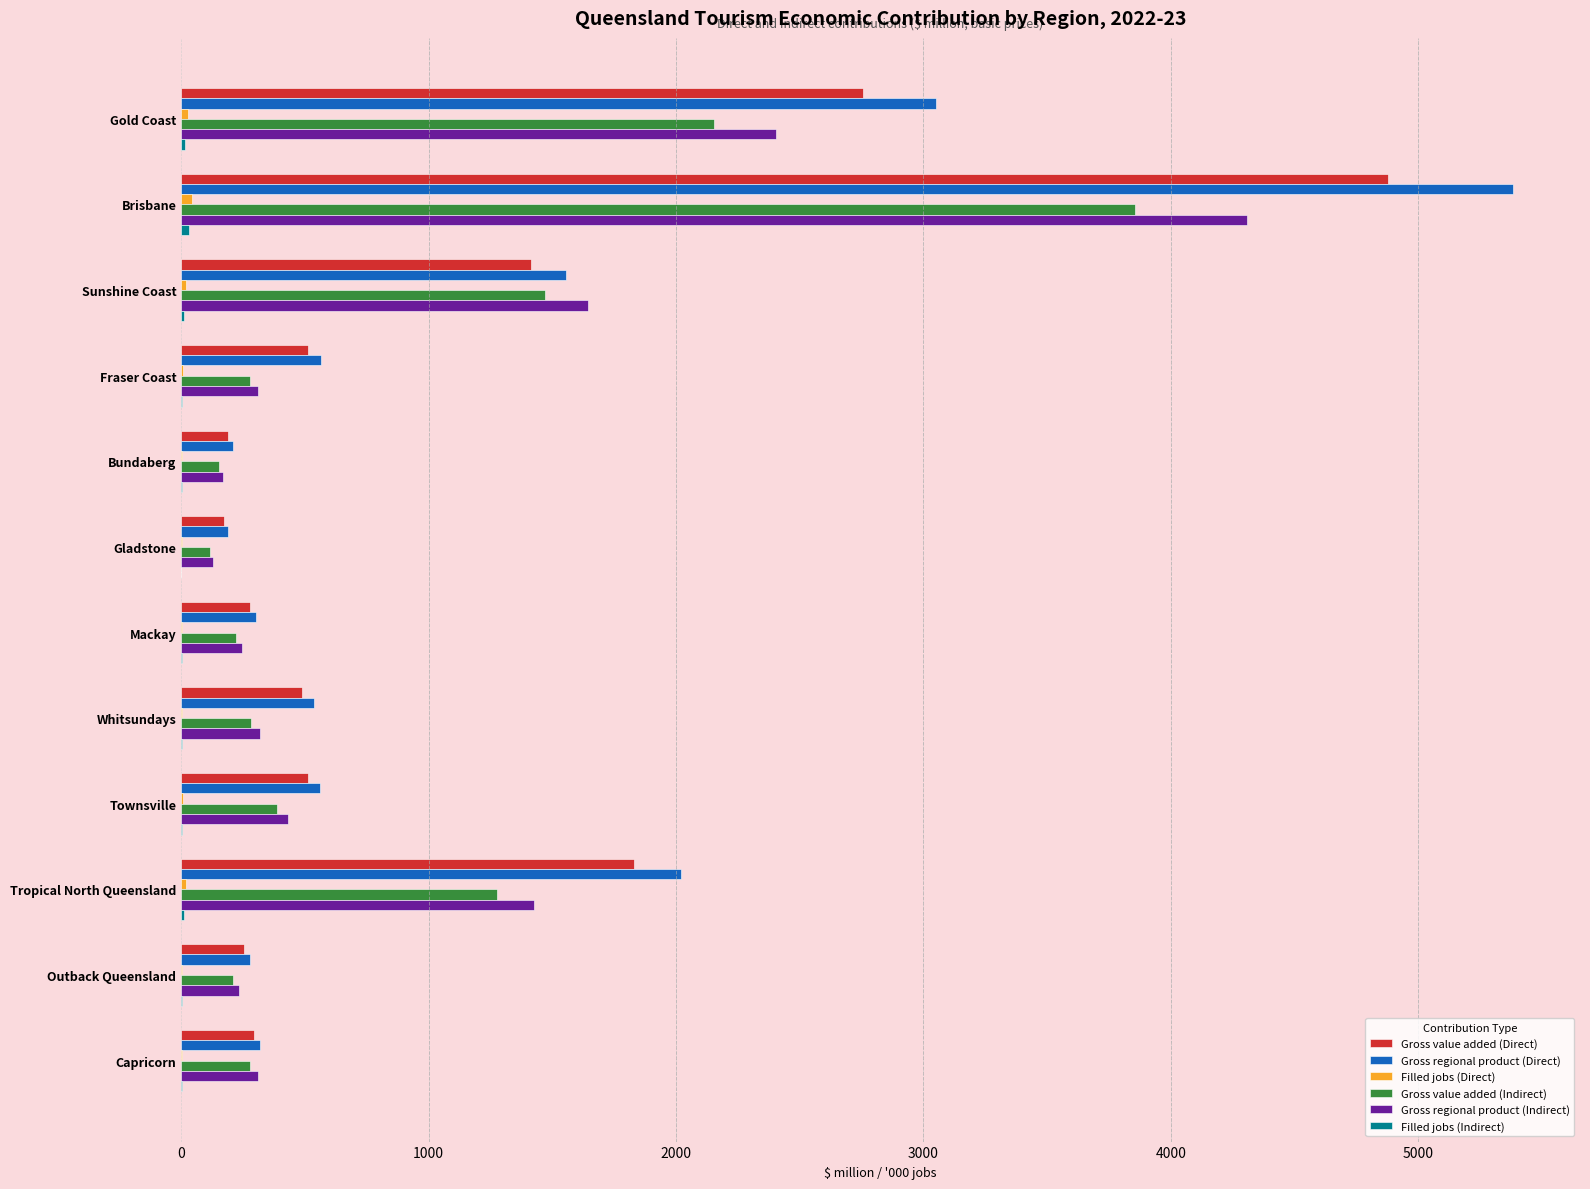

Where is Gross regional product (Indirect) nearest to the value 2217?

Gold Coast